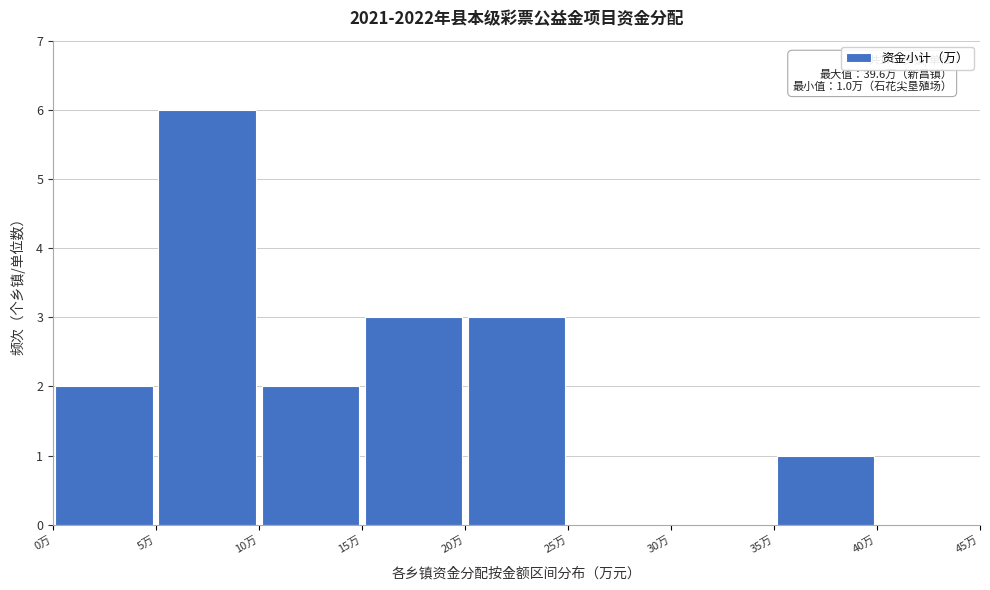

Over which range of the x-axis is the bar tallest?

5 to 10